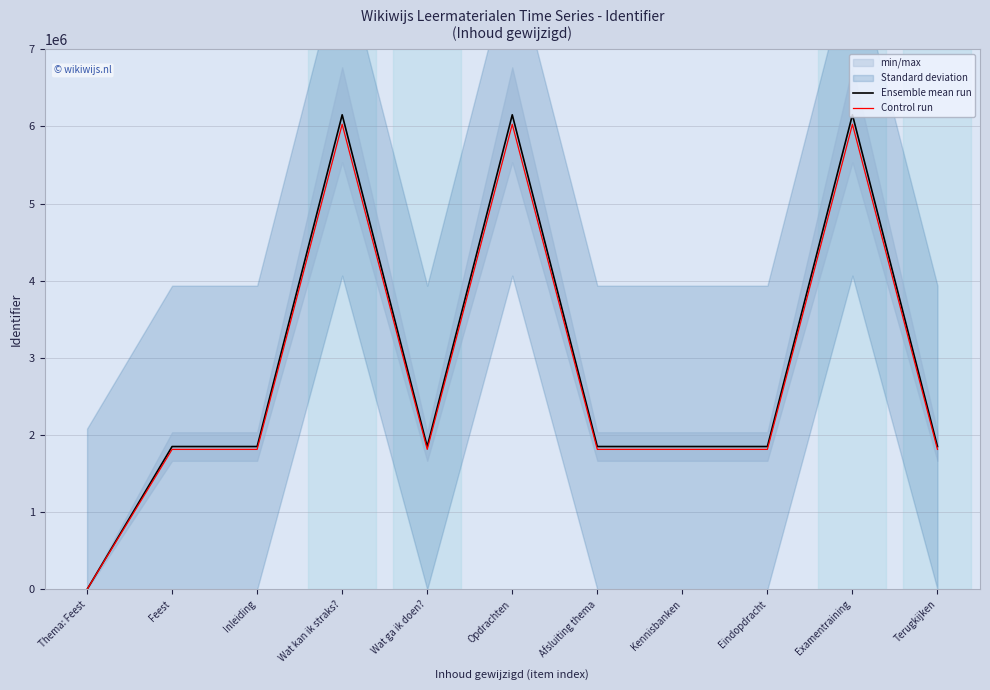

Does the chart have visible grid lines?

Yes